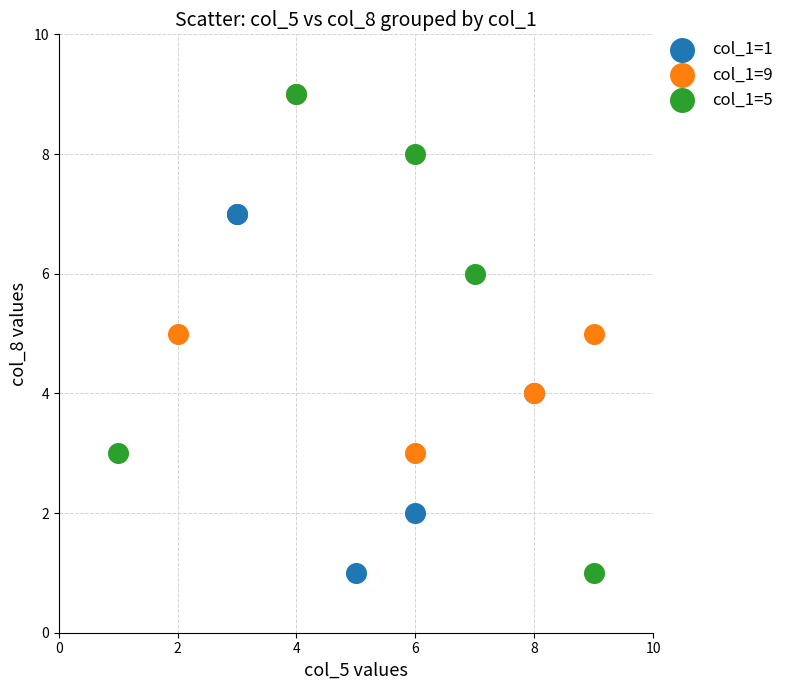

Which series has the widest spread of Y values?

col_1=5